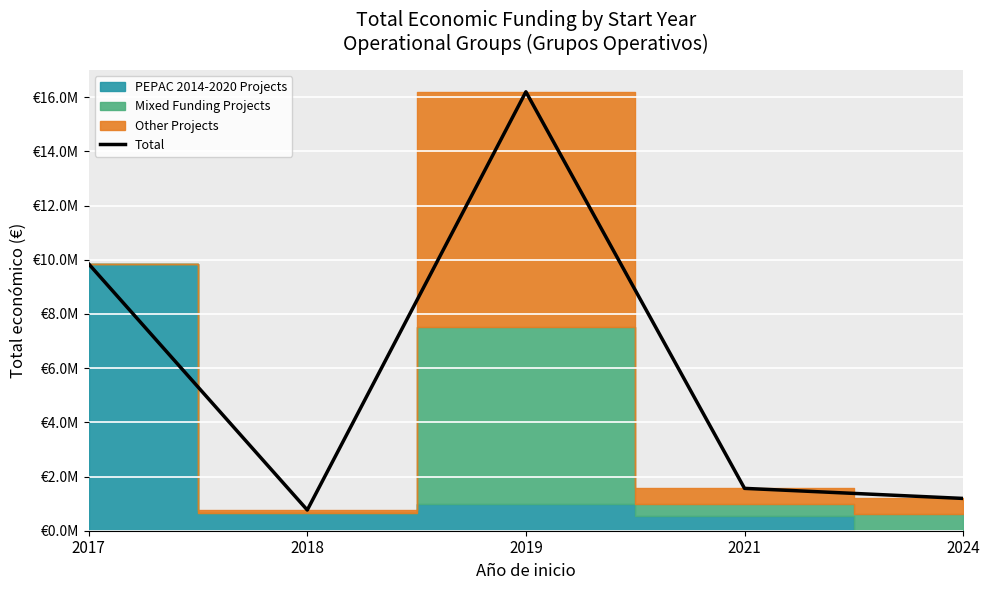

What is the sum of all values?

29566979